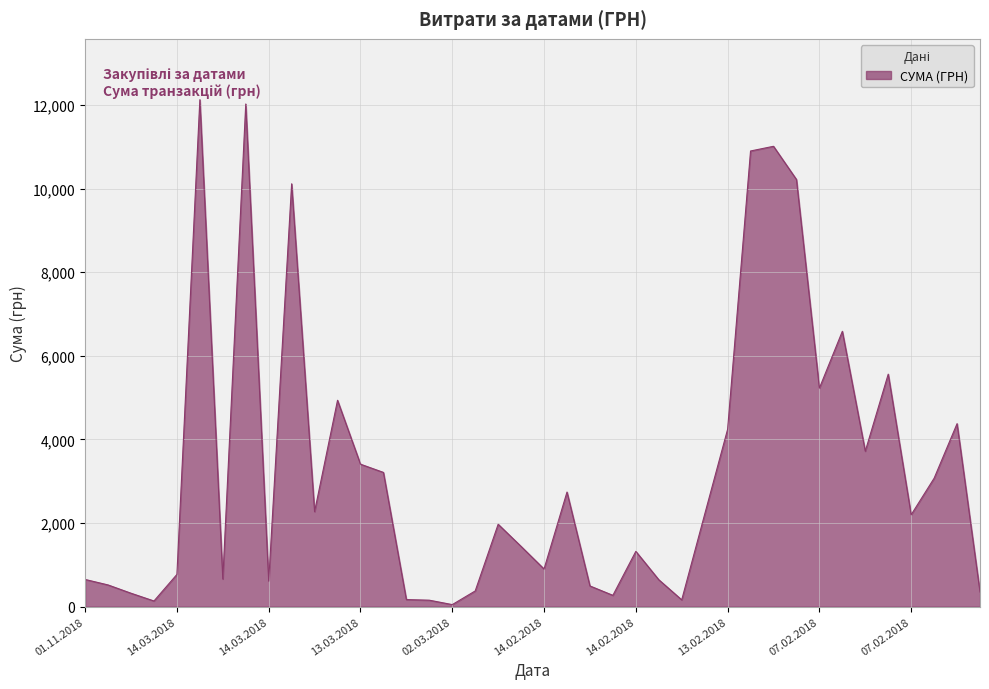

What is the maximum value shown in the chart?

12124.4